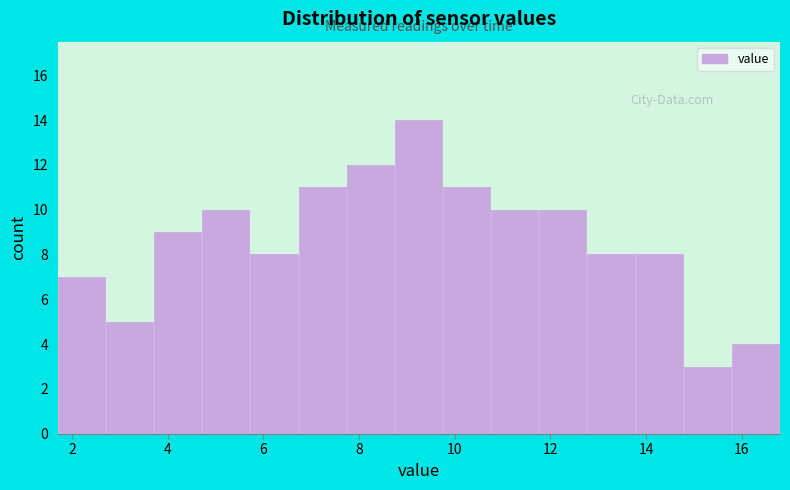

Reading left to right, list every bar in this chart as the range it spans on the x-axis followed by its height. Neither the bar edges nor the heights are printed on the chart, so give them approximately, as read against the axes.

1.8 to 2.8: 7
2.8 to 3.8: 5
3.8 to 4.8: 9
4.8 to 5.8: 10
5.8 to 6.8: 8
6.8 to 7.8: 11
7.8 to 8.8: 12
8.8 to 9.8: 14
9.8 to 10.8: 11
10.8 to 11.8: 10
11.8 to 12.8: 10
12.8 to 13.8: 8
13.8 to 14.8: 8
14.8 to 15.8: 3
15.8 to 16.8: 4